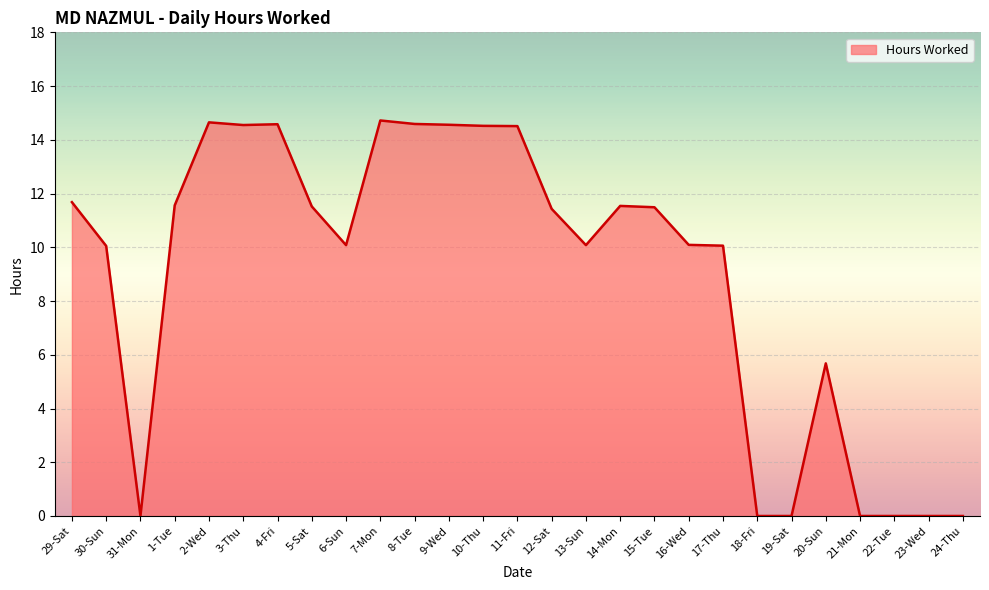

What is the change in value from 11-Fri to 12-Sat?

-3.1